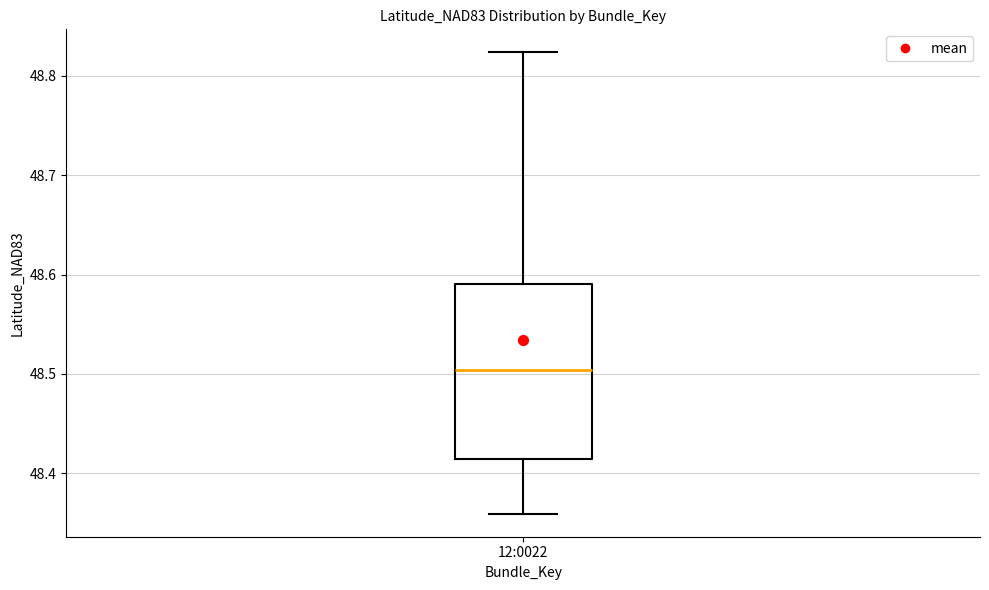

Read this box plot against the y-axis: the position of the median line, the range covered by the box, and the ends of both whiskers. The values are not printed on the chart, so give them approximately, as read against the axis.

median 48.50, box 48.41 to 48.59, whiskers 48.36 to 48.82